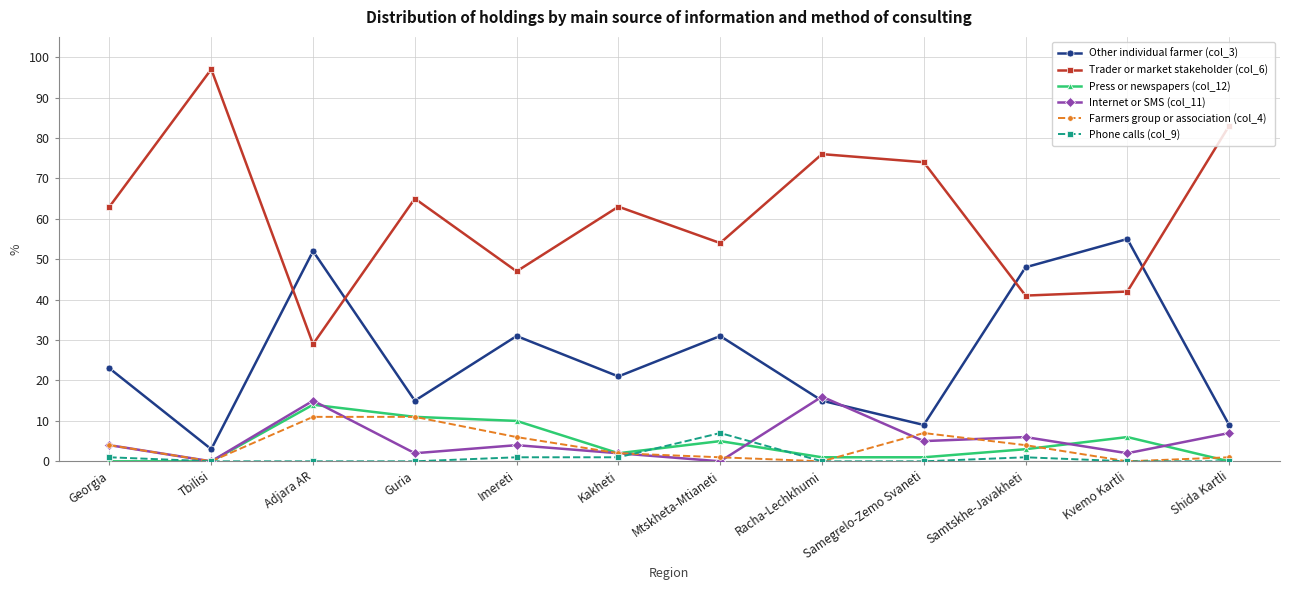

How many distinct data groups are displayed?

6